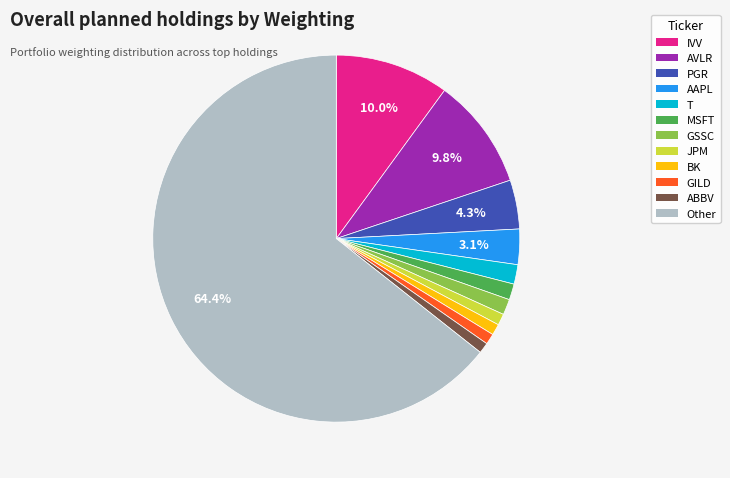

To the nearest percent, what percentage of the pie is AVLR?

10%